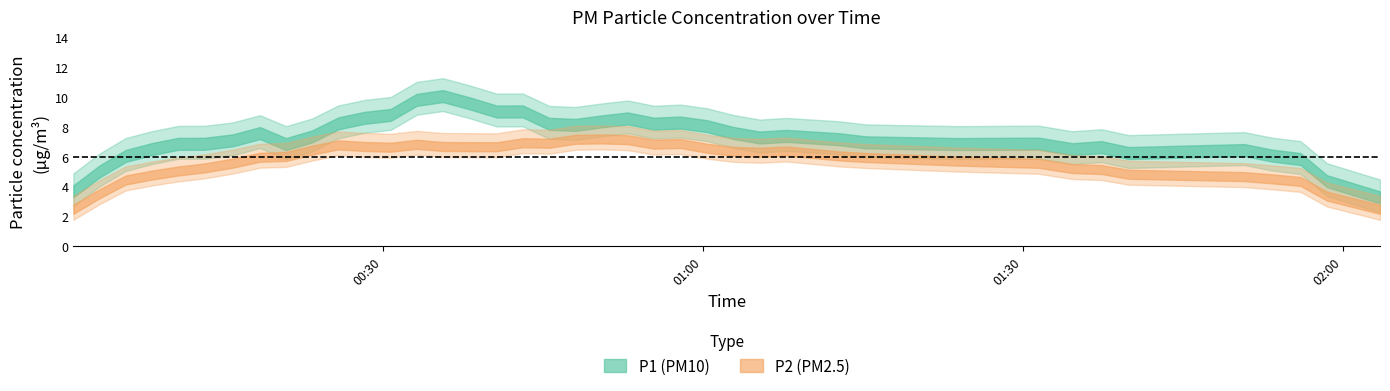

Which category has the lowest value in the P1 series?

39